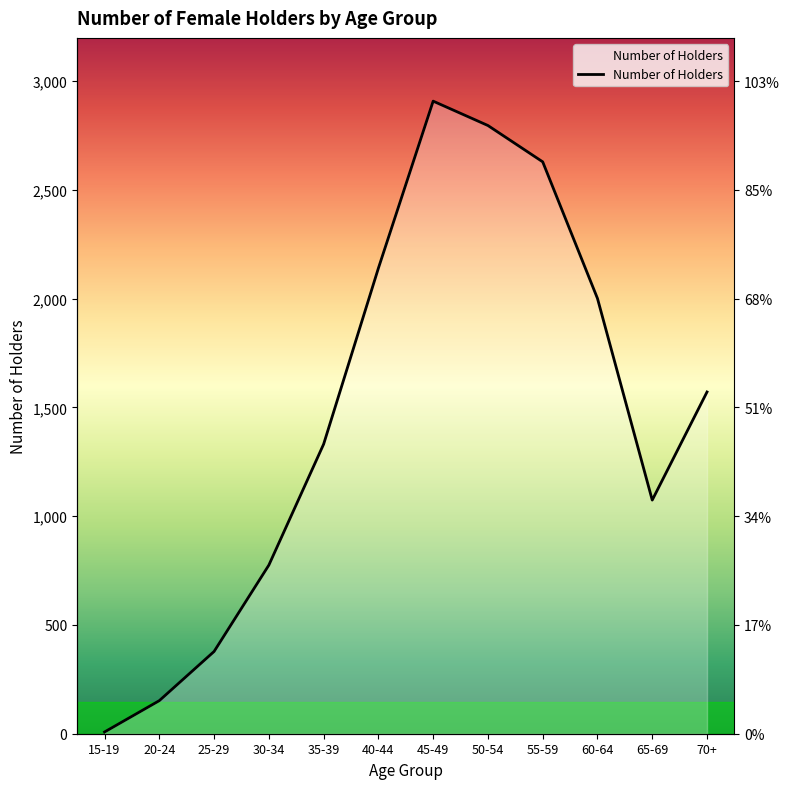

True or false: the data shows 152 at 20-24.

True